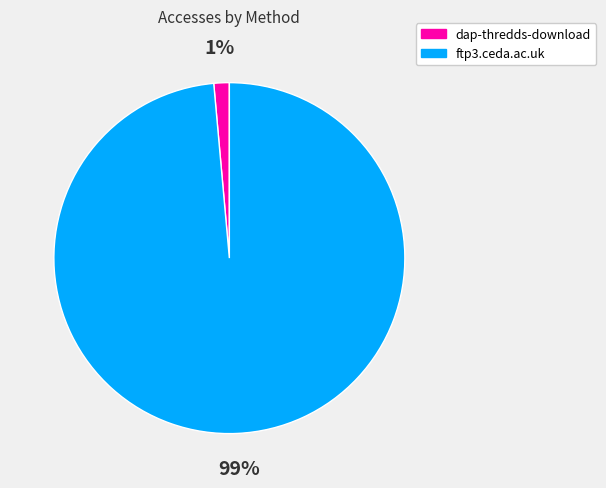

To the nearest percent, what percentage of the pie is ftp3.ceda.ac.uk?

99%